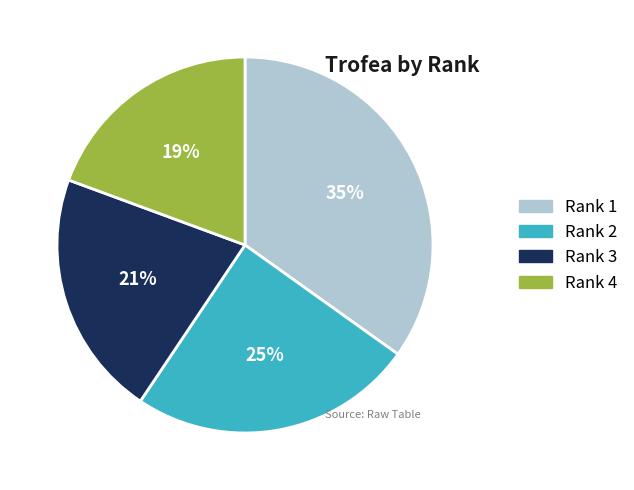

How many segments does this pie chart have?

4